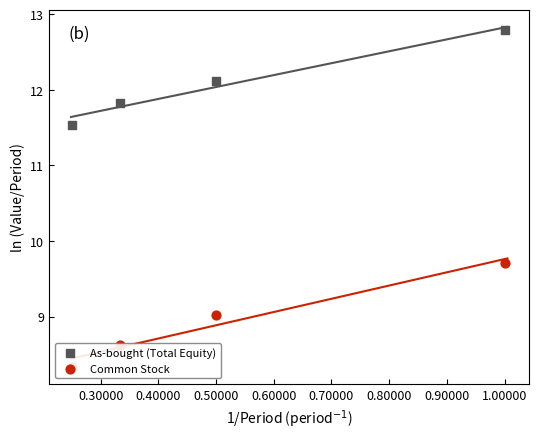

What is the total value across all series at 0.50000?

21.1